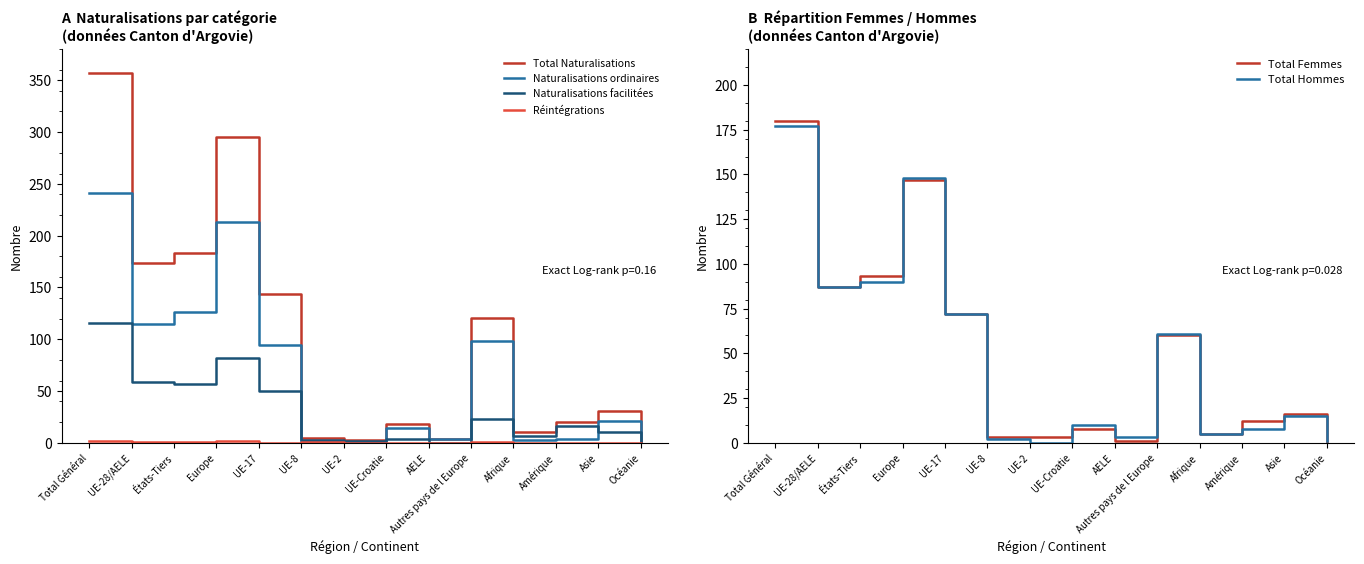

How many data points does each series have?

14